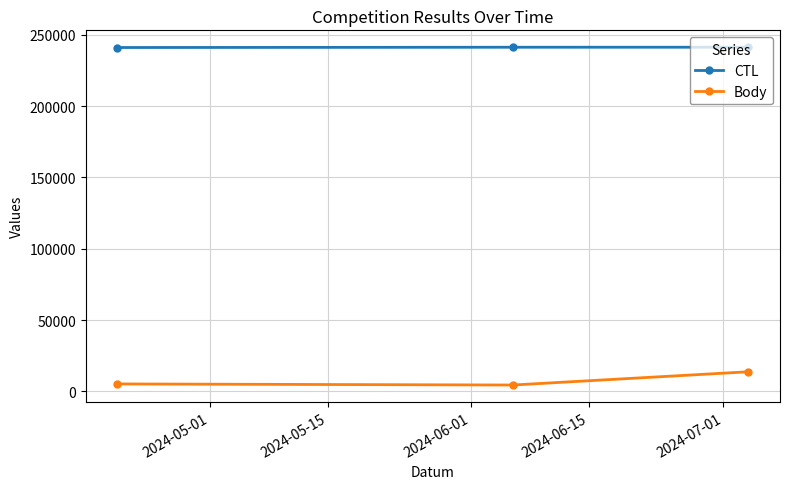

At how many categories does at least one series exceed 213961?

3